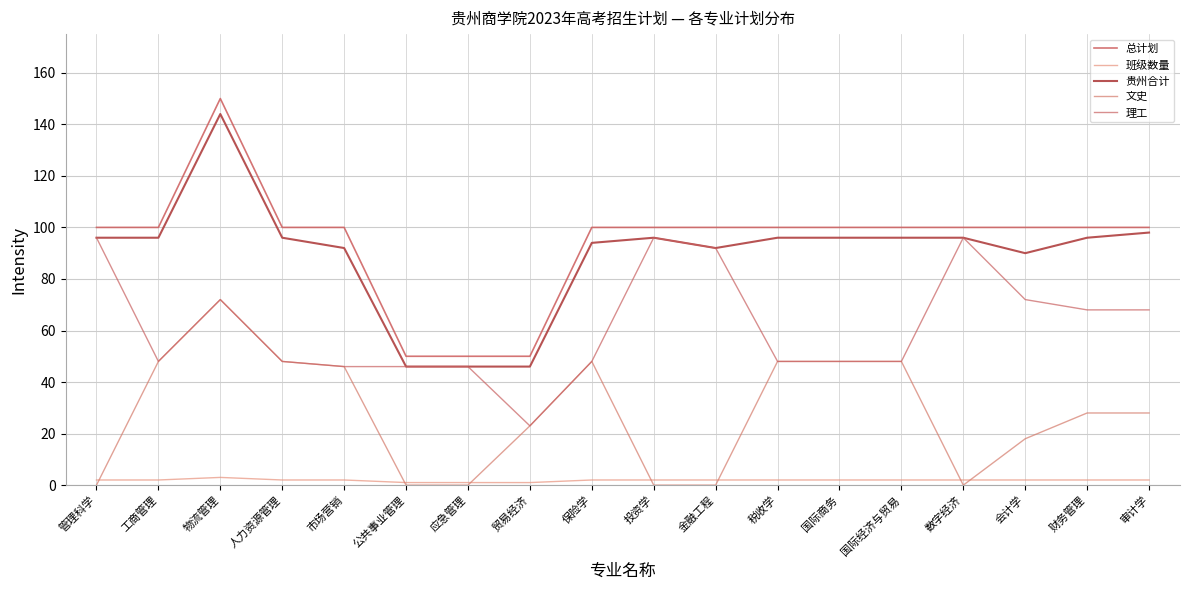

What is the sum of all 文史 values?

503